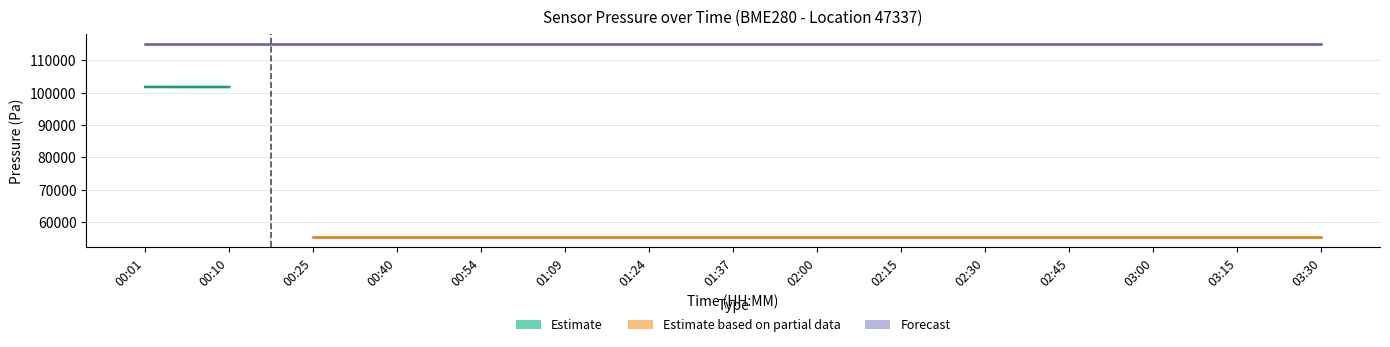

What is the minimum value for pressure?

55380.7